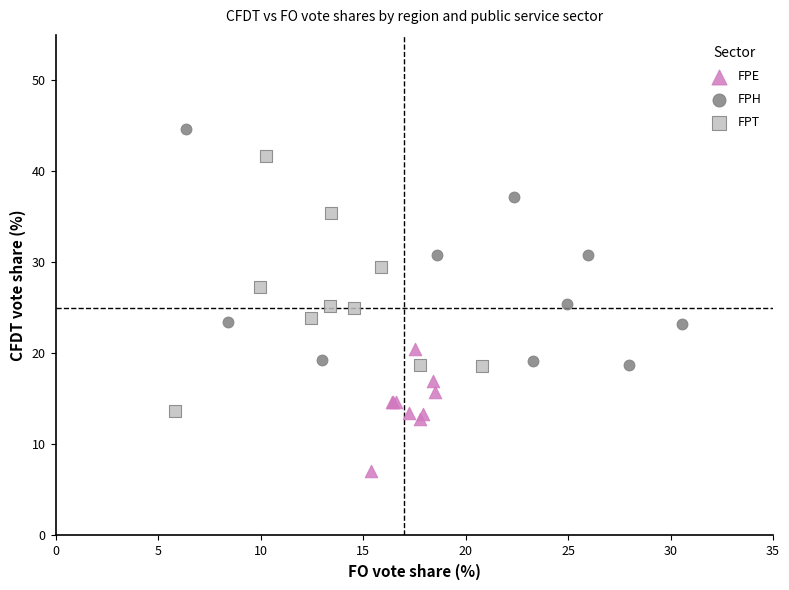

Which series reaches the maximum Y coordinate?

FPH